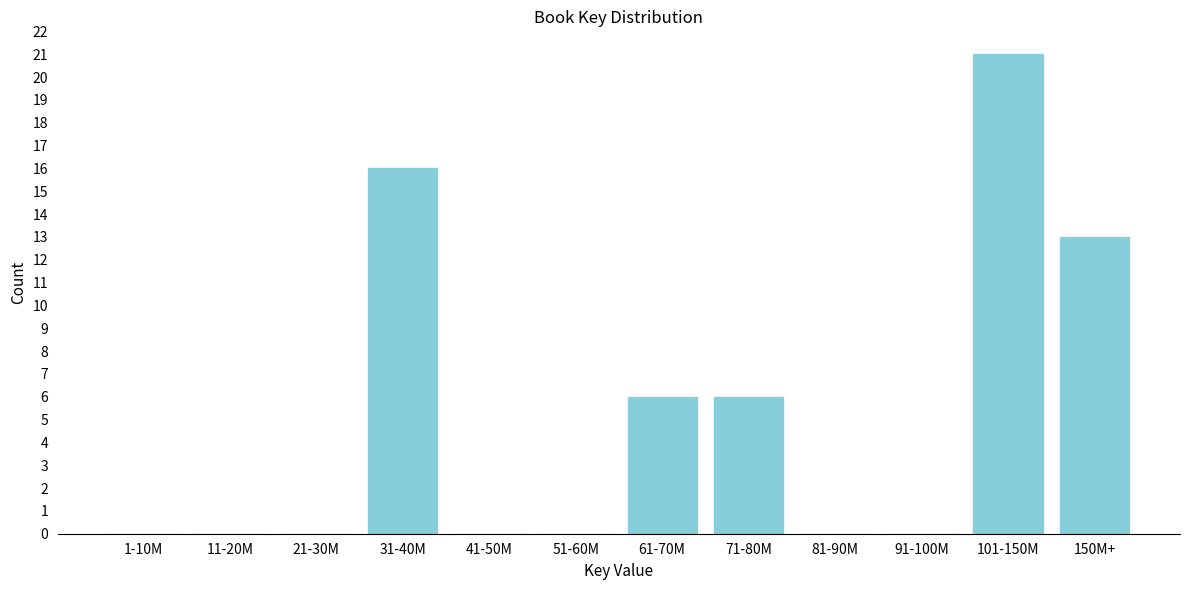

Reading right to left, transcribe all the data shown in this chart.

150M+=13	101-150M=21	91-100M=0	81-90M=0	71-80M=6	61-70M=6	51-60M=0	41-50M=0	31-40M=16	21-30M=0	11-20M=0	1-10M=0